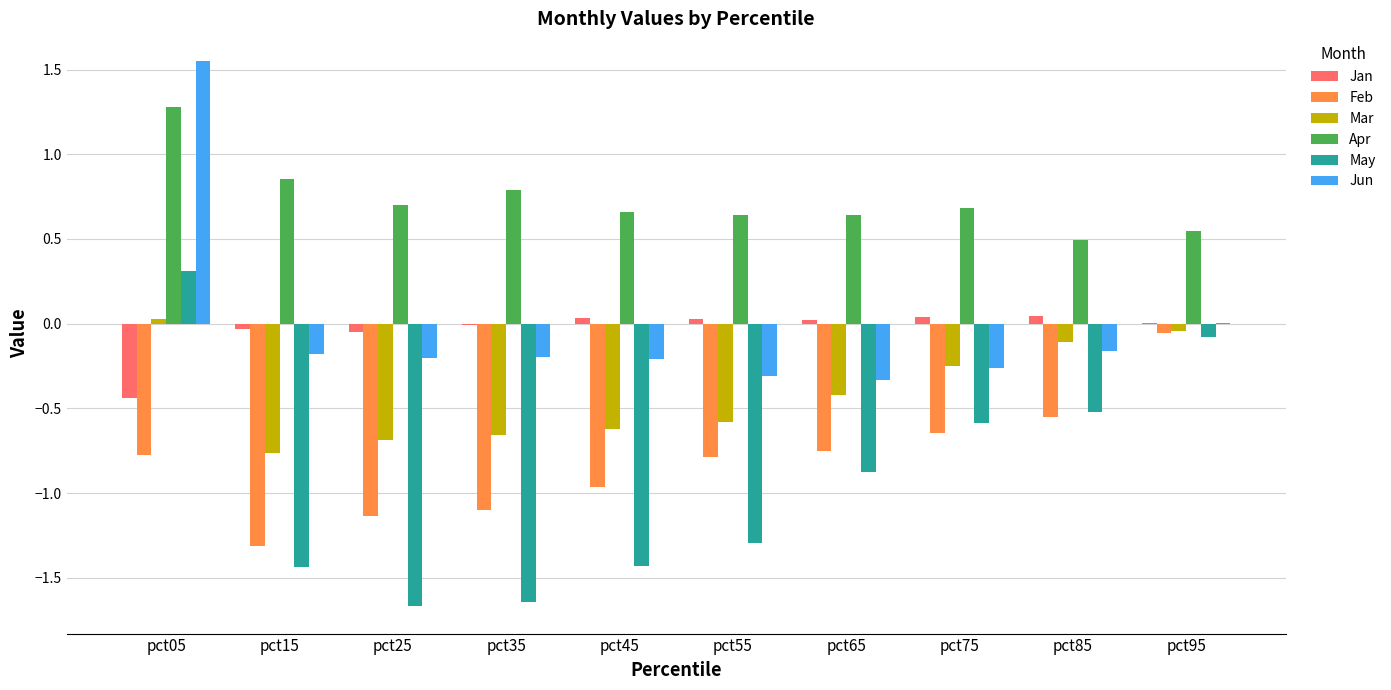

What is the sum of all Feb values?

-8.1